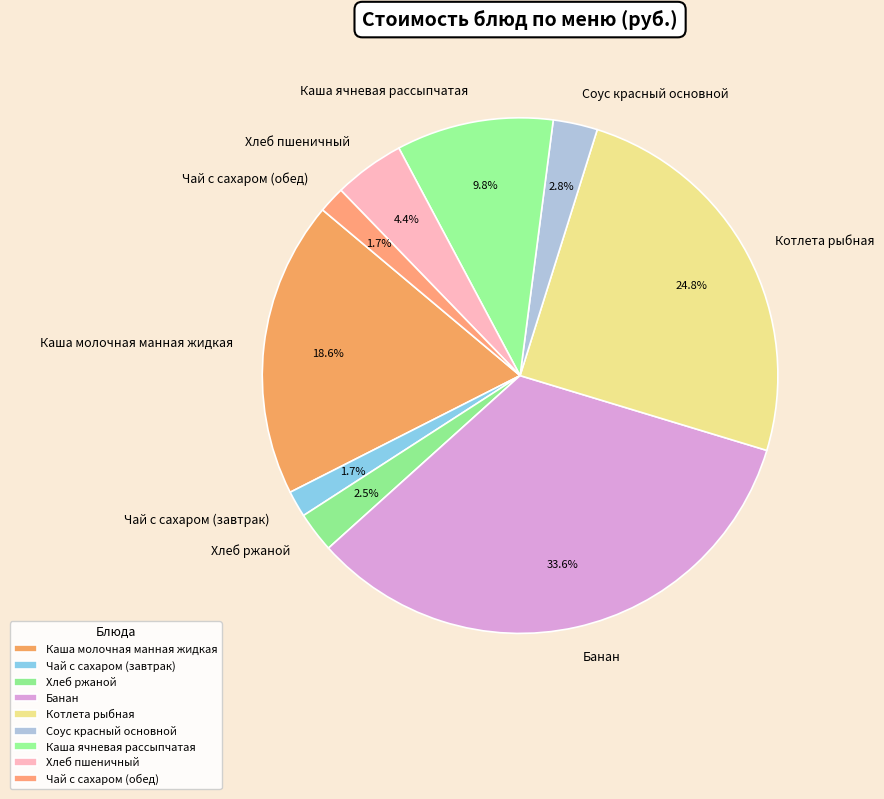

Combined, what portion of the pie is Хлеб пшеничный and Каша молочная манная жидкая?

23.0%